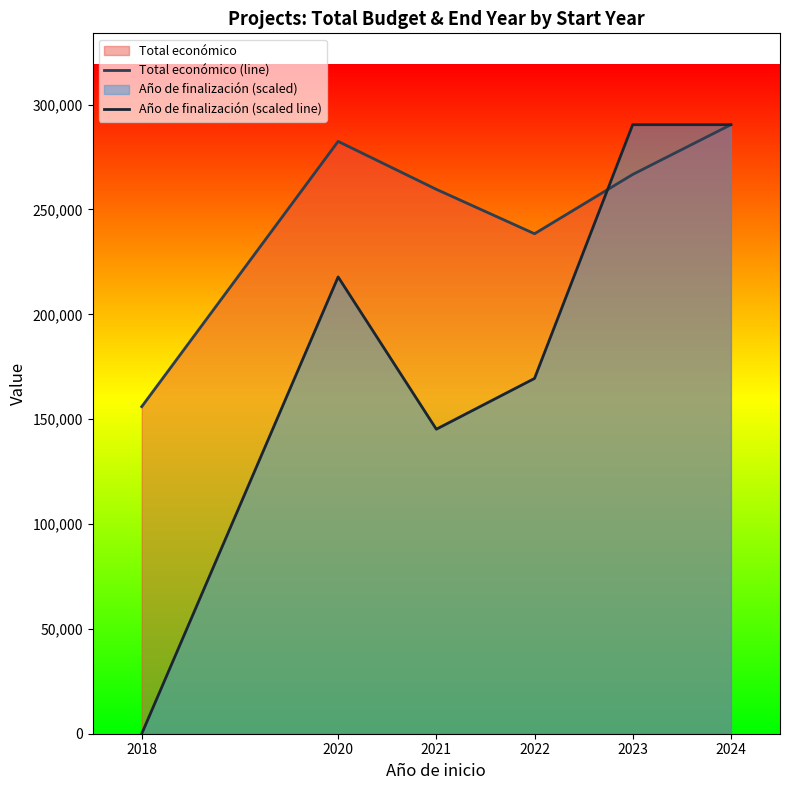

The value of Total económico (line) at 2018 is 258788.0. True or false?

False